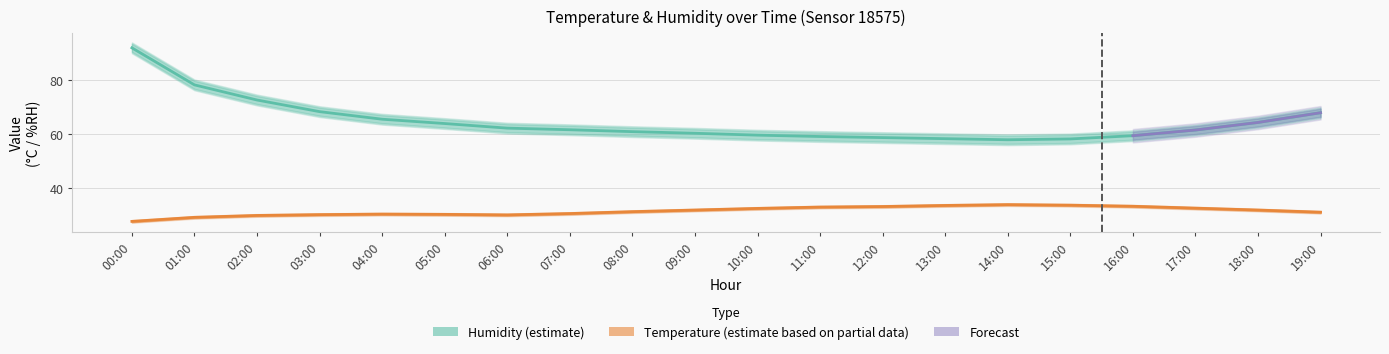

What is the sum of all temperature_upper values?

638.4